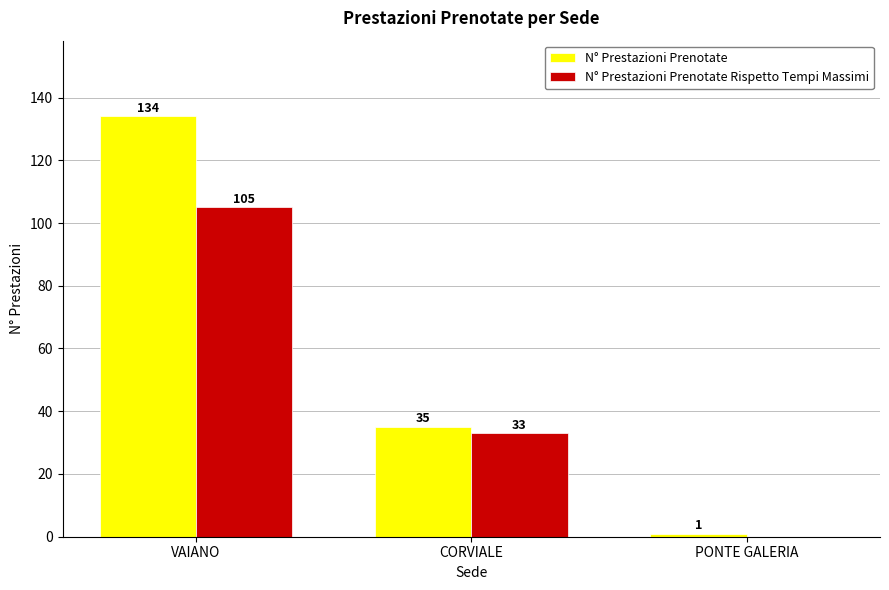

What is the spread (max minus min) of values at CORVIALE?

2